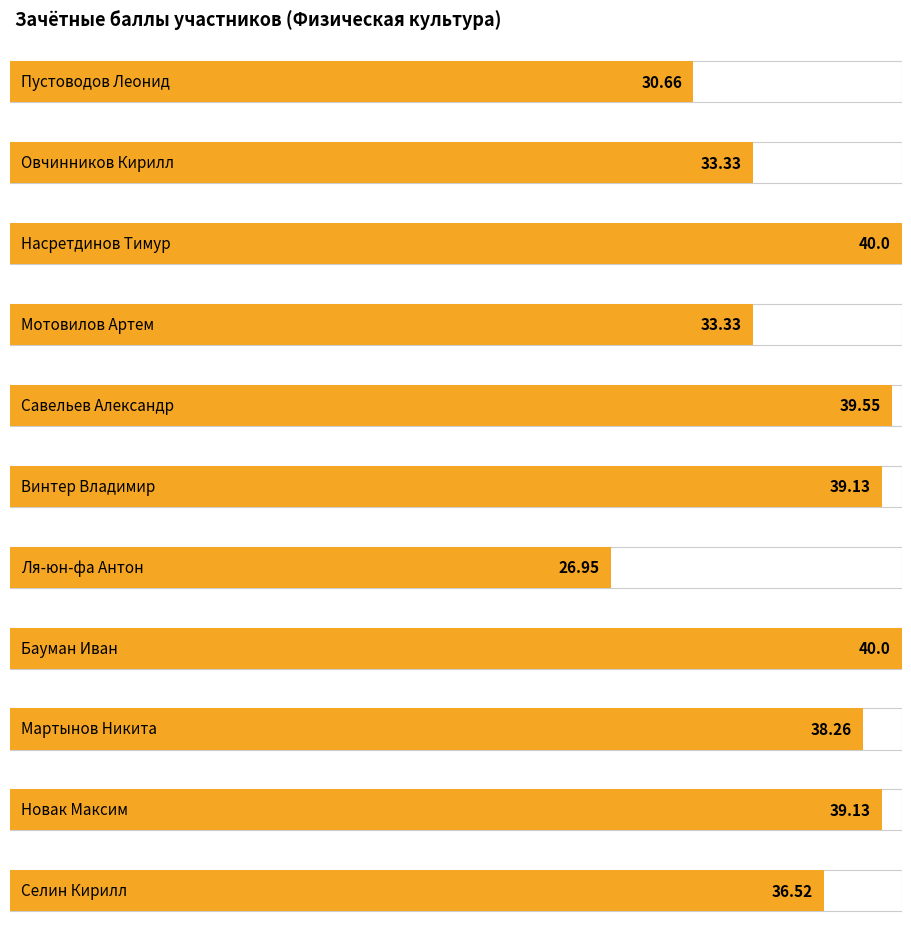

What is the ratio of the value at Овчинников Кирилл to the value at Савельев Александр?

0.8